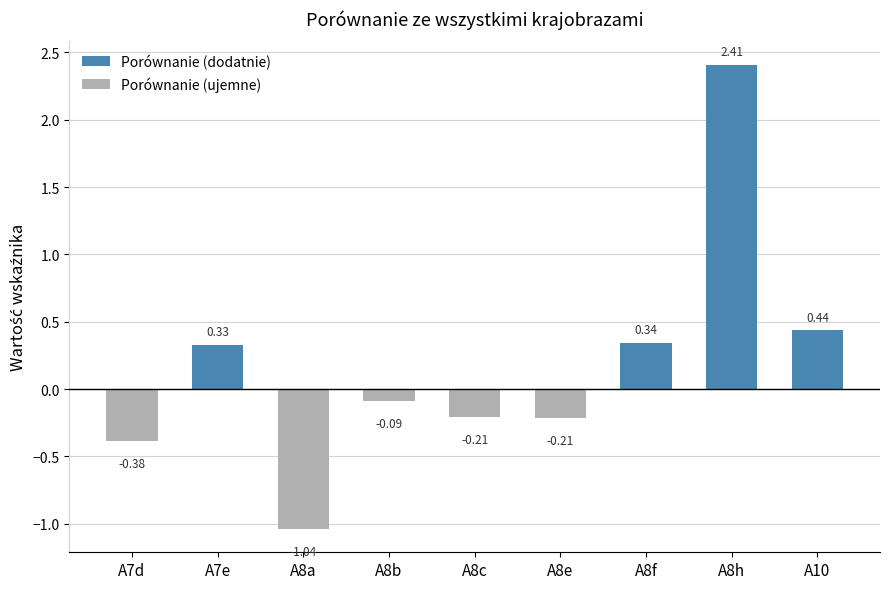

Reading right to left, what are all the values shown in this chart?

A10=0.4	A8h=2.4	A8f=0.3	A8e=-0.2	A8c=-0.2	A8b=-0.1	A8a=-1.0	A7e=0.3	A7d=-0.4